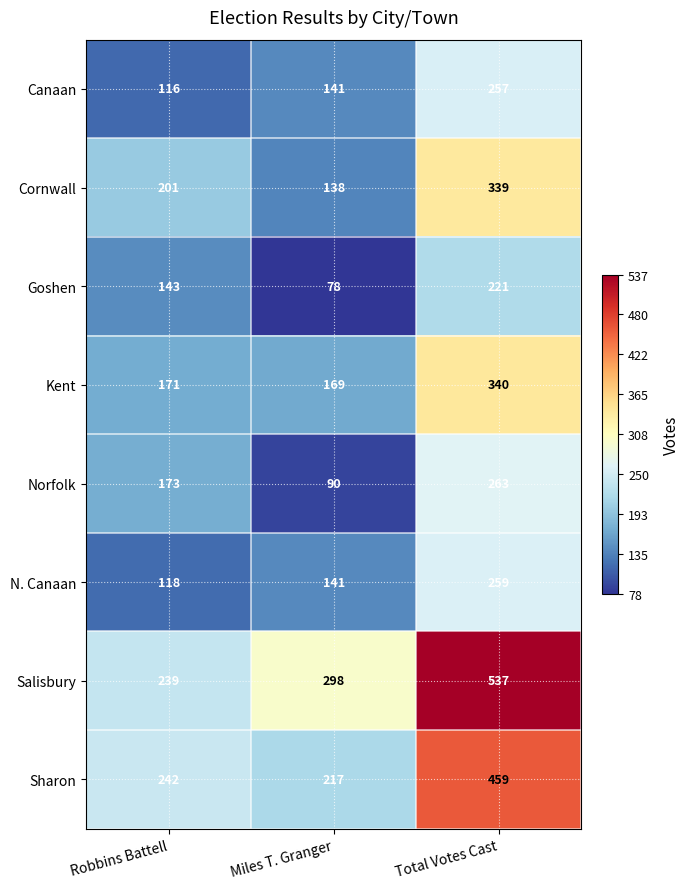

The Goshen series shows 72 at Total Votes Cast. True or false?

False